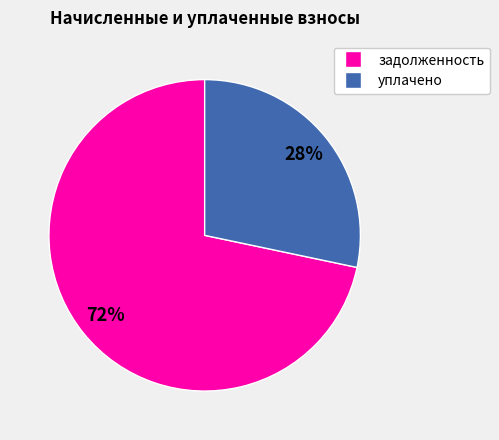

To the nearest percent, what is the average slice percentage?

50%